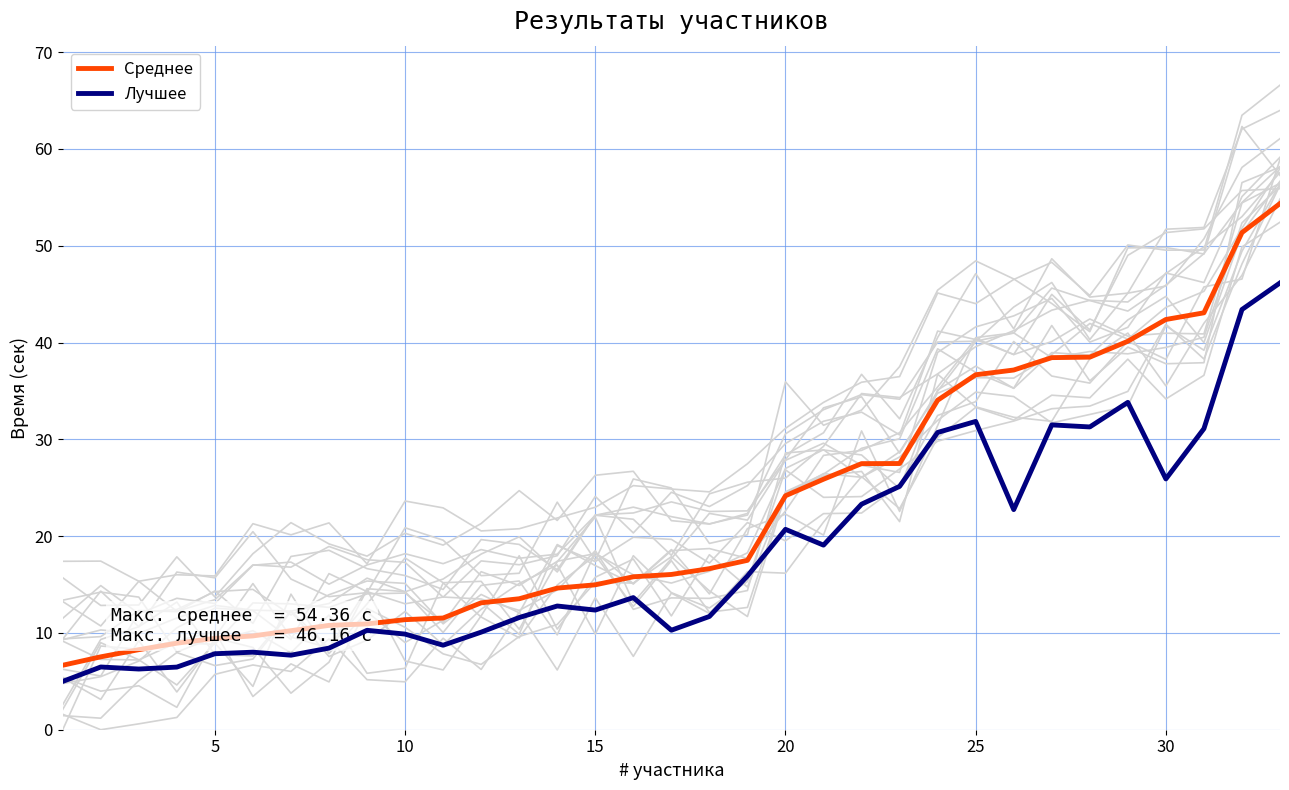

What is the highest value of the Лучшее series?

46.2